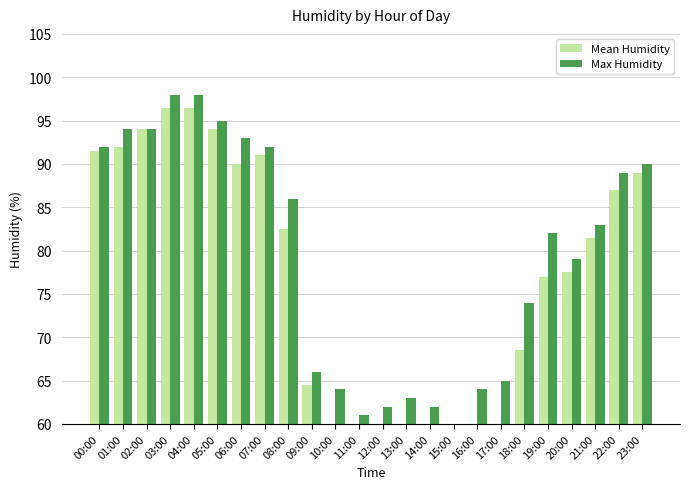

At which label does Max Humidity first exceed 83?

00:00